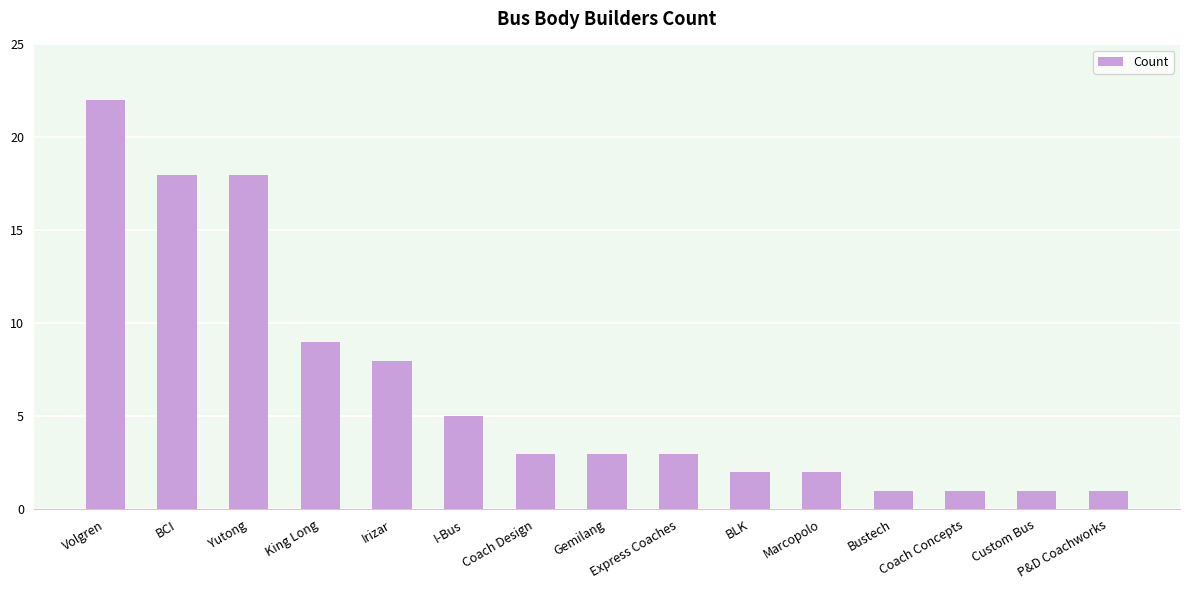

What is the label of the 4th bar from the right?

Bustech